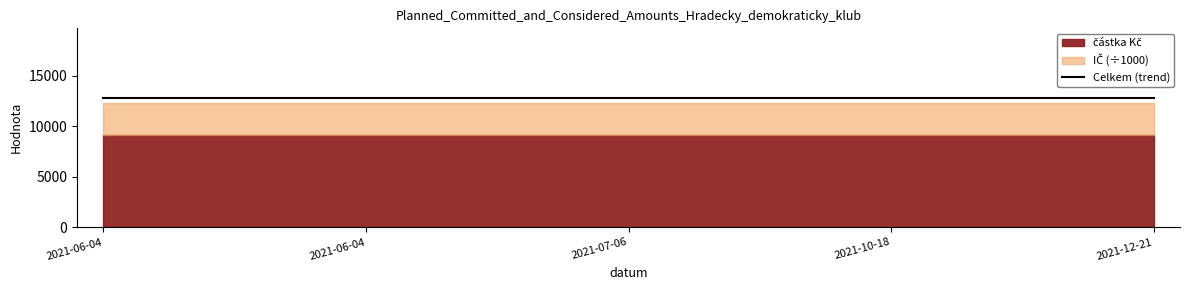

List the series in order of their peak value, lowest first.

částka Kč, IČ